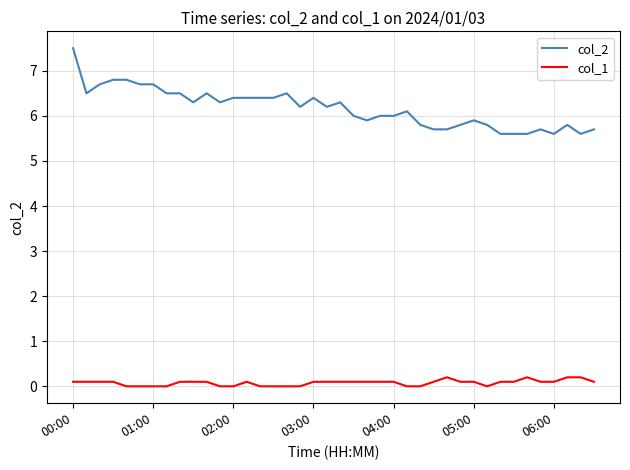

Which series has the largest total across all categories?

col_2